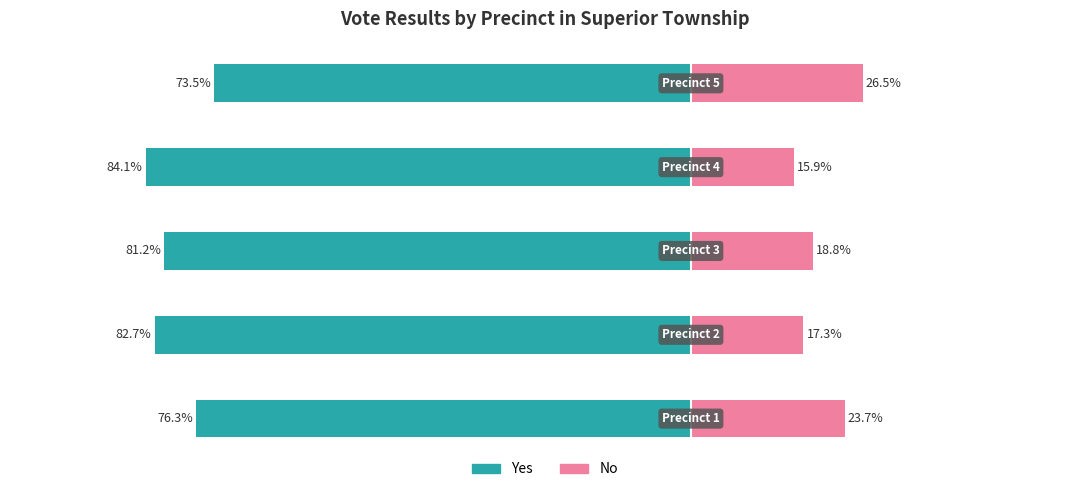

The No series shows 10.8 at 0. True or false?

False